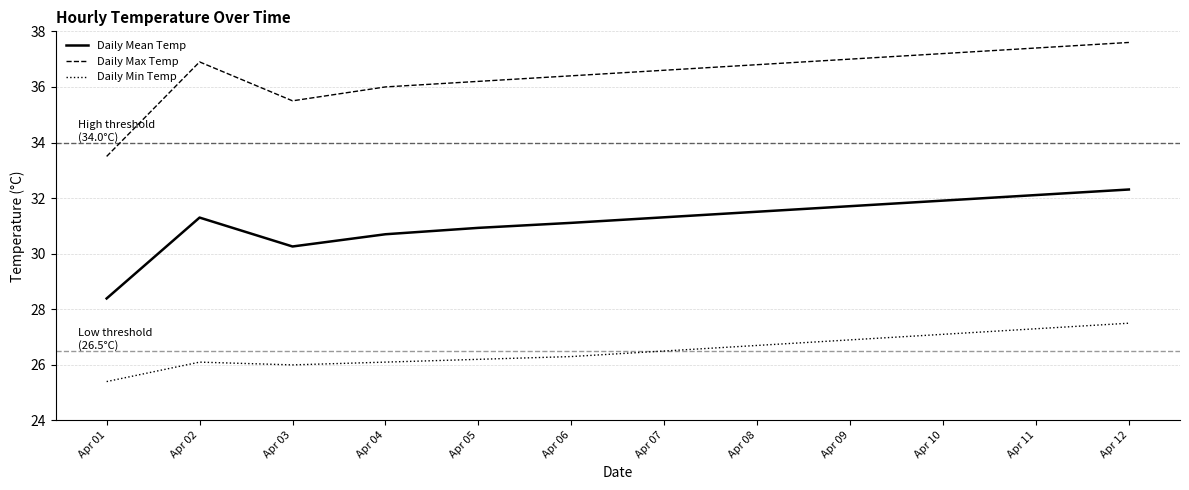

Is the value of Daily Min Temp at Apr 09 greater than the value of Daily Max Temp at Apr 06?

No